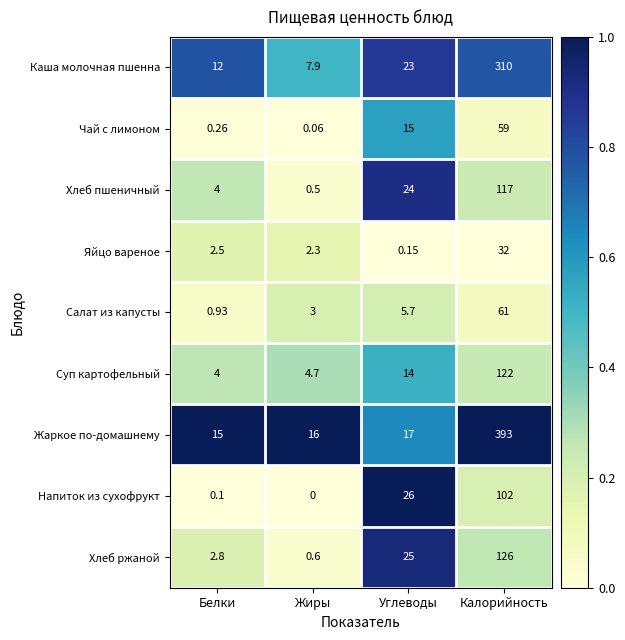

Rank the series at Калорийность from lowest to highest value.

Яйцо вареное, Чай с лимоном, Салат из капусты, Напиток из сухофрукт, Хлеб пшеничный, Суп картофельный, Хлеб ржаной, Каша молочная пшенна, Жаркое по-домашнему